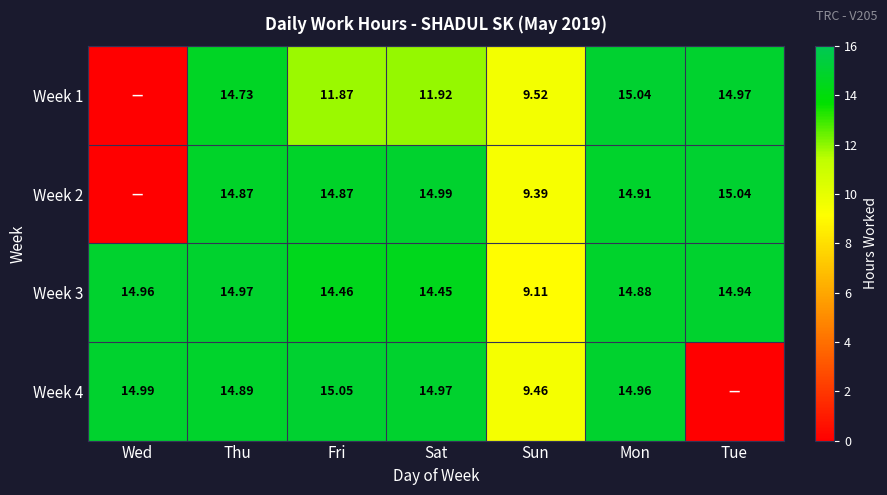

Between Sun and Mon, which series saw the biggest shift?

Week 3